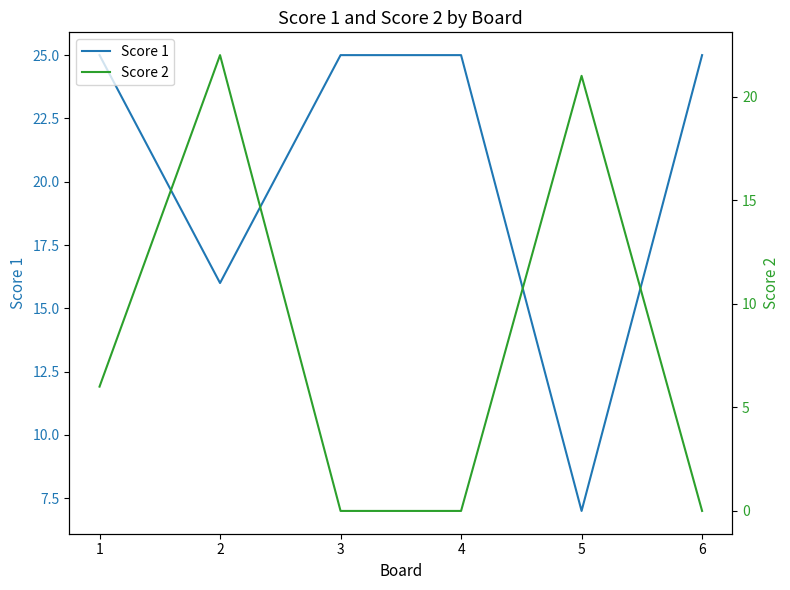

The value of Score 2 at 2 is 15. True or false?

False